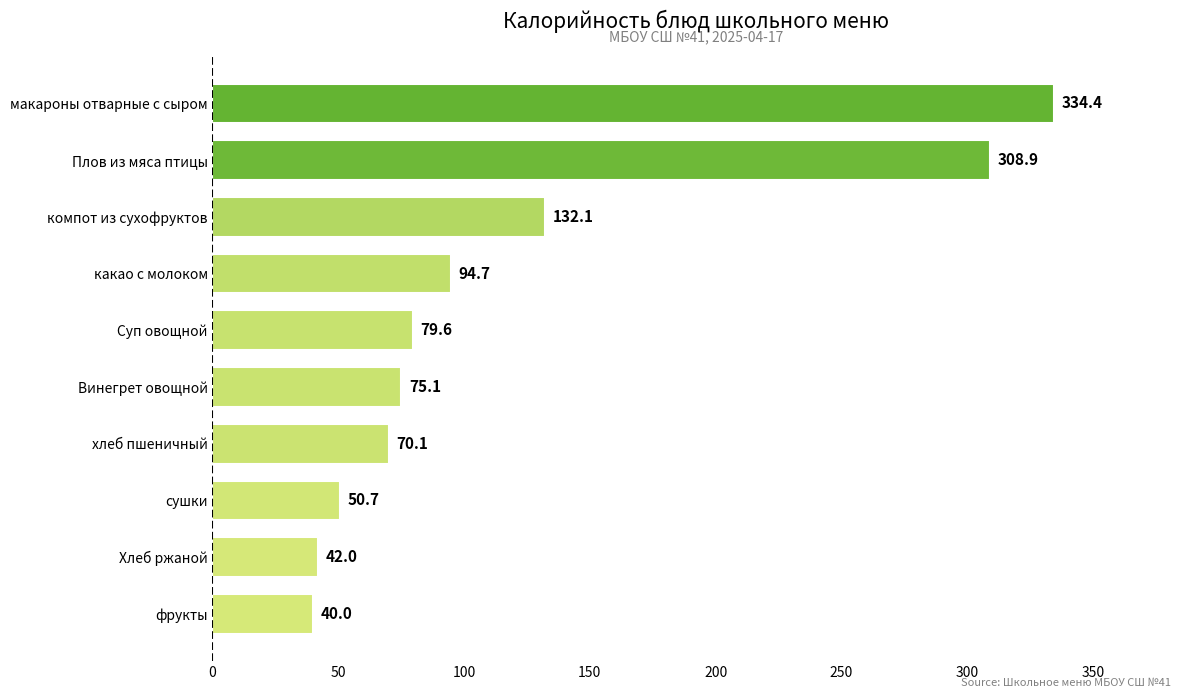

The chart shows a value of 61.6 at фрукты. True or false?

False